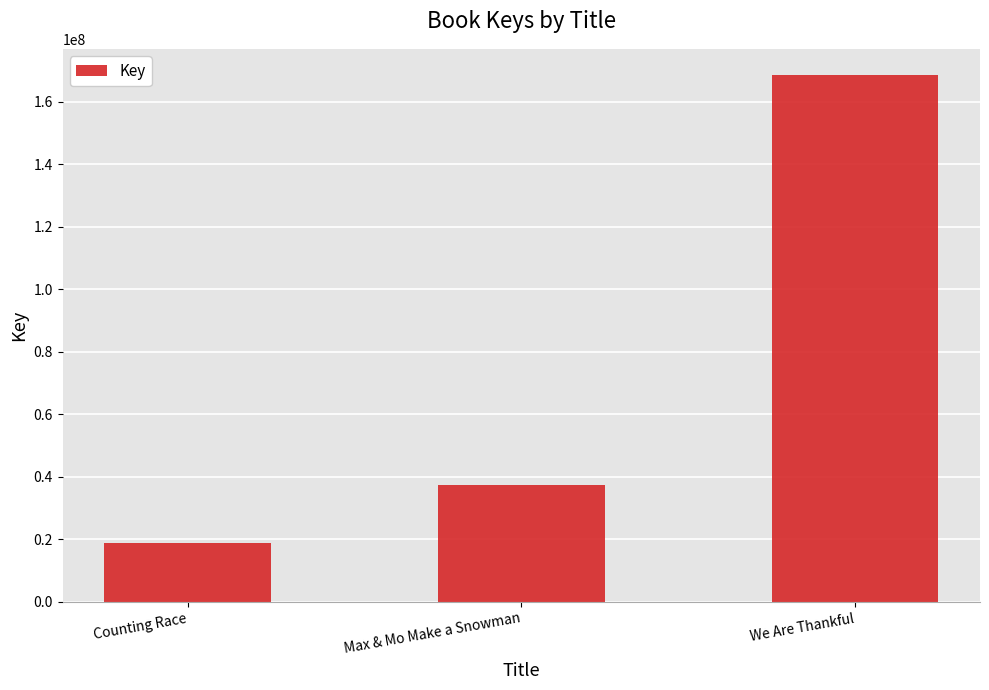

What is the difference between the second highest and minimum values?

18628981